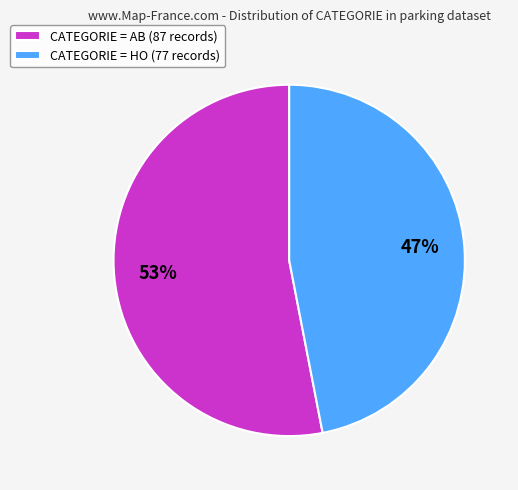

Is it true that CATEGORIE = AB (87 records) is 53% of the pie?

True